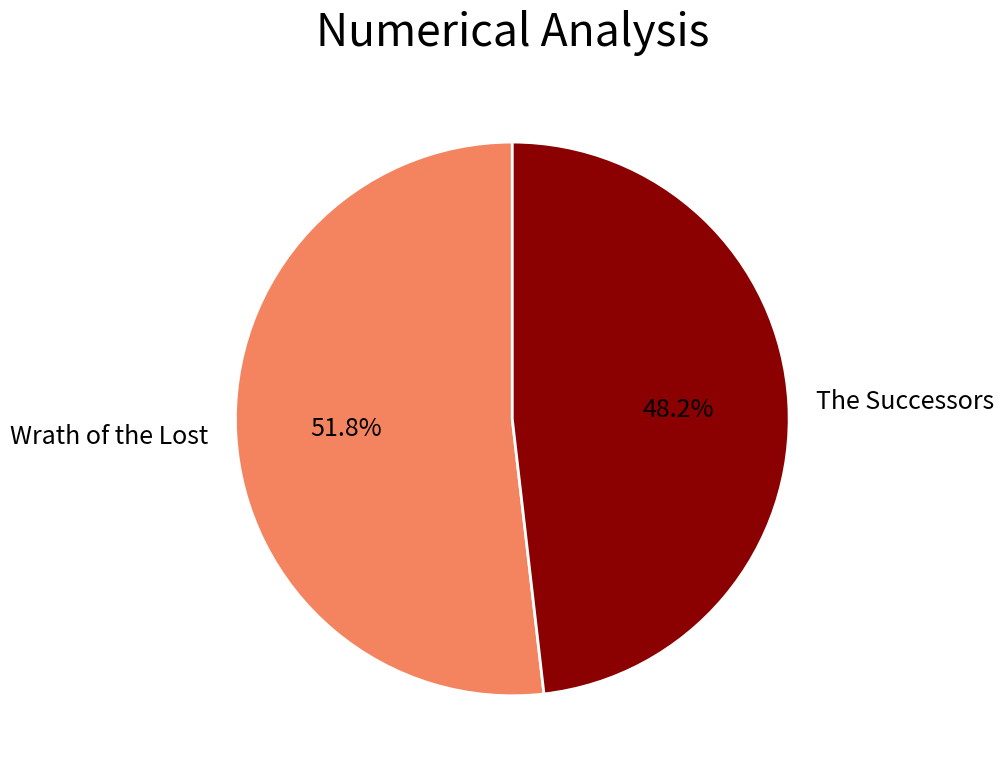

What percentage is NOT represented by The Successors?

51.8%